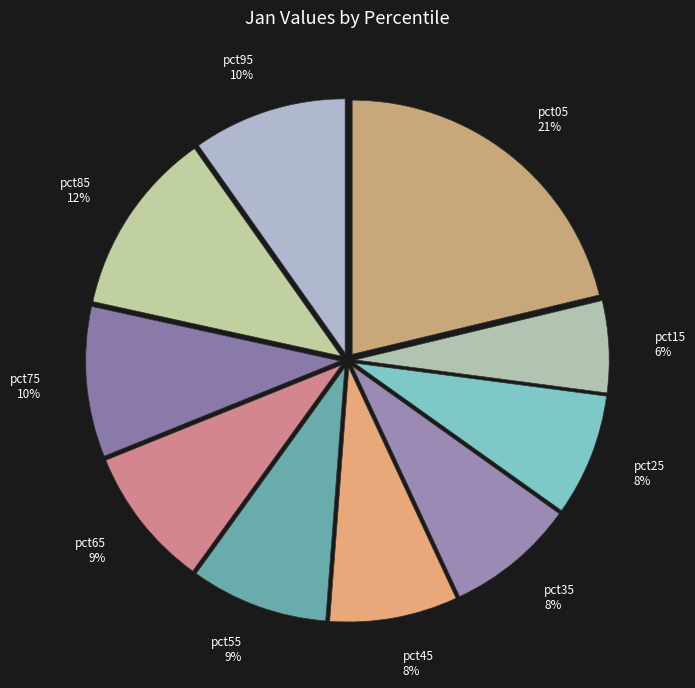

How many segments does this pie chart have?

10